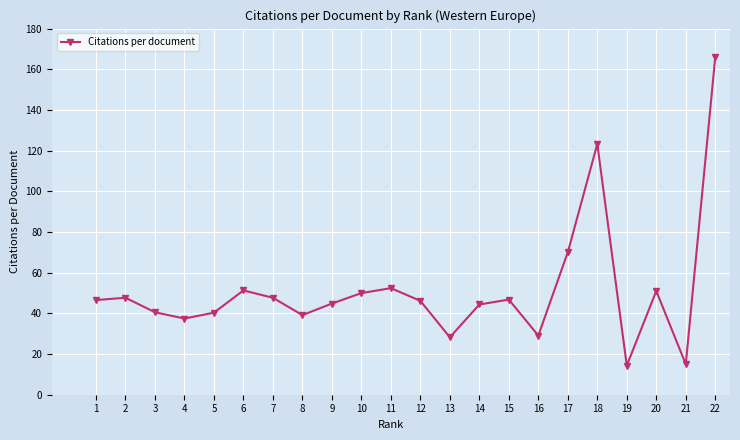

What is the approximate value at 1?

46.5